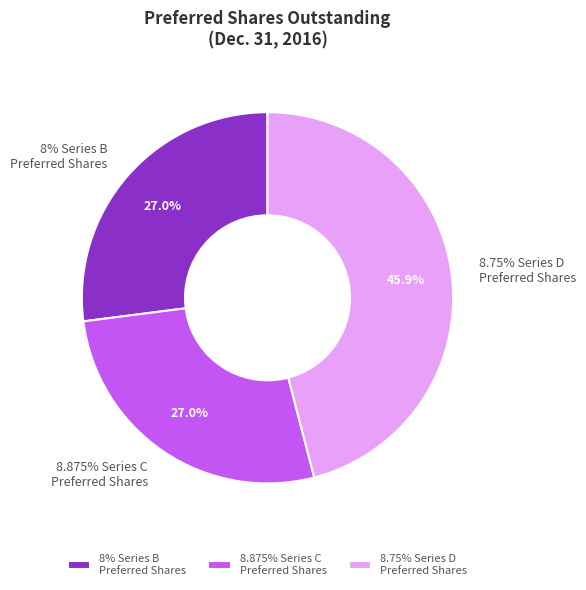

What percentage is NOT represented by 8% Series B Preferred Shares Outstanding?

73.0%